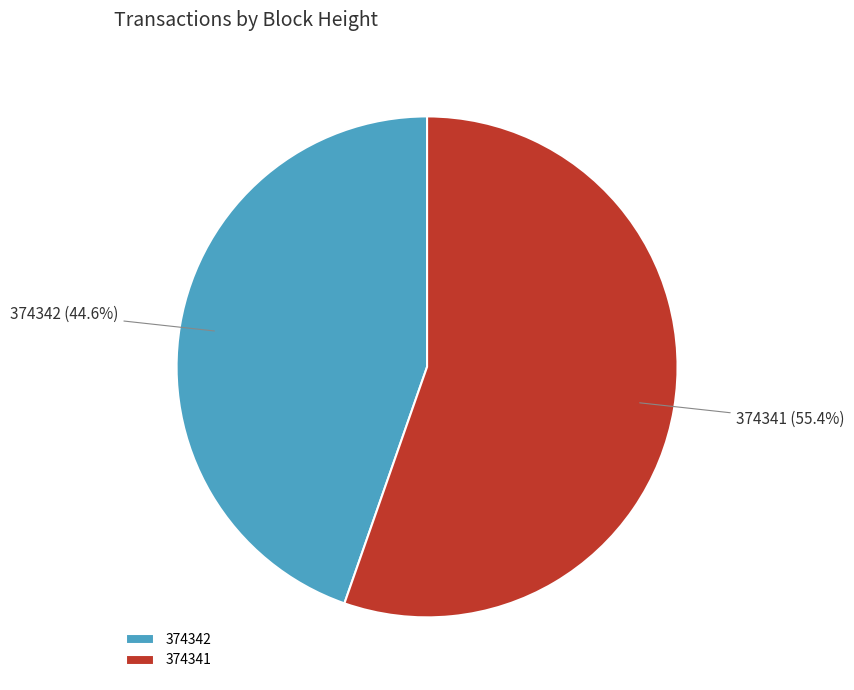

Which category accounts for the majority?

374341